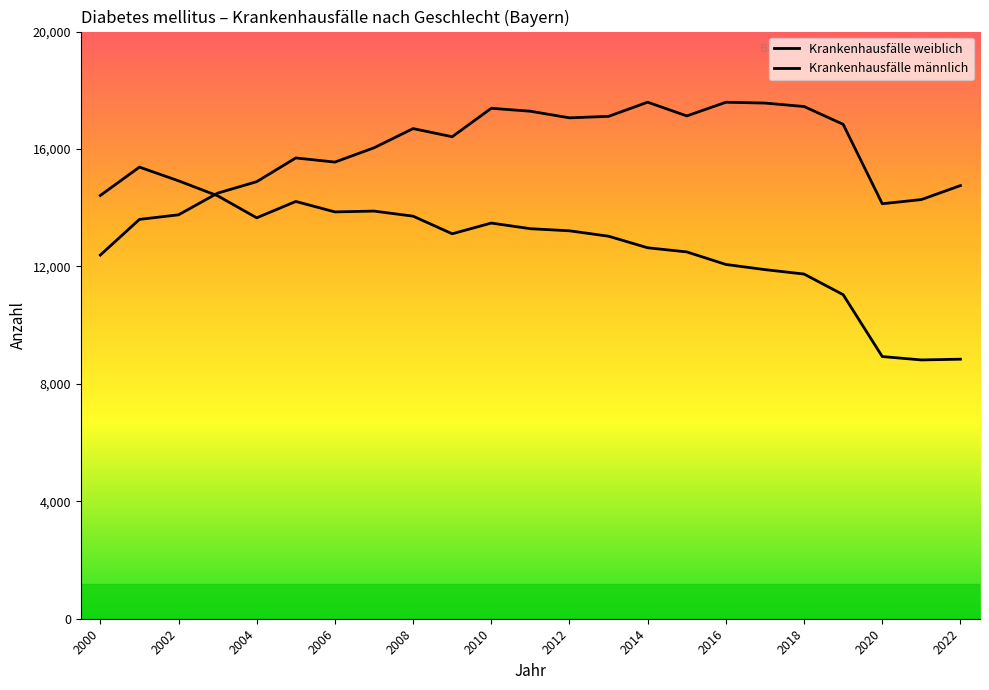

Does the chart have visible grid lines?

No